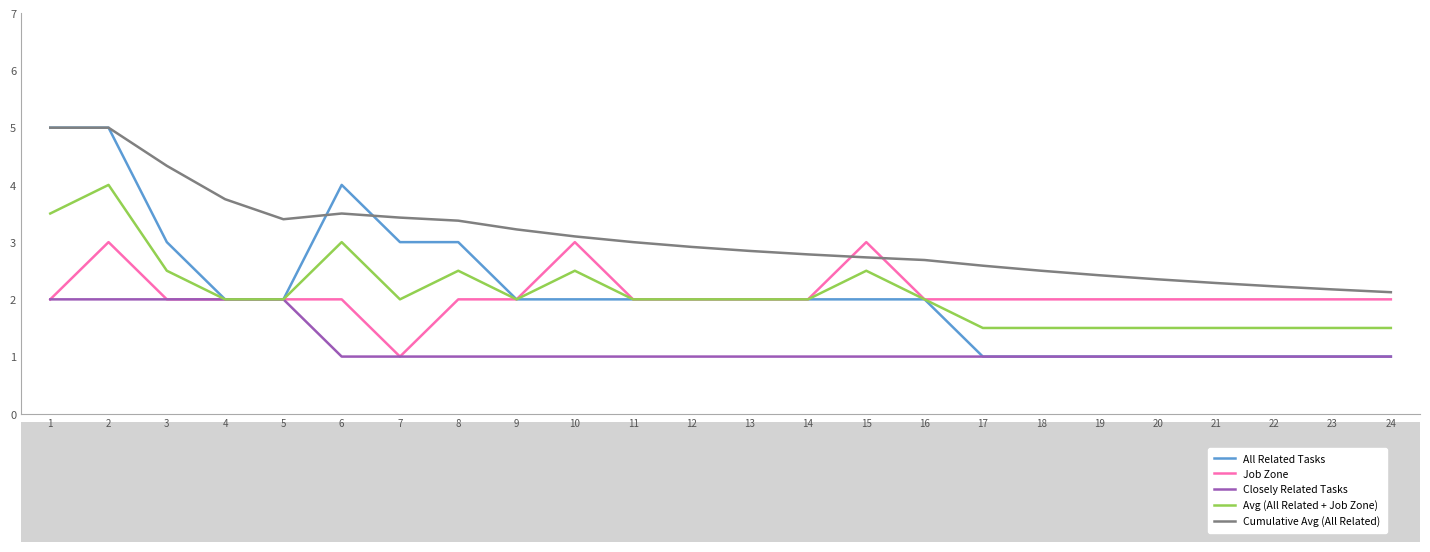

True or false: Avg (All Related + Job Zone) has a value of 2.0 at 4.

True